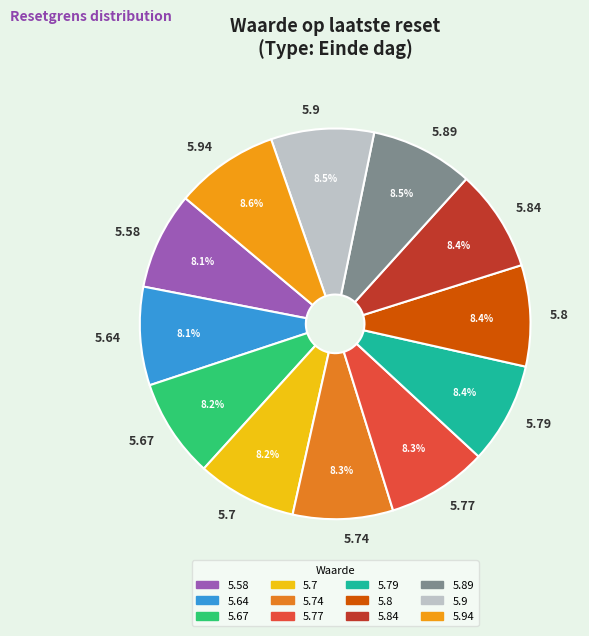

To the nearest percent, what percentage of the pie is 5.94?

9%